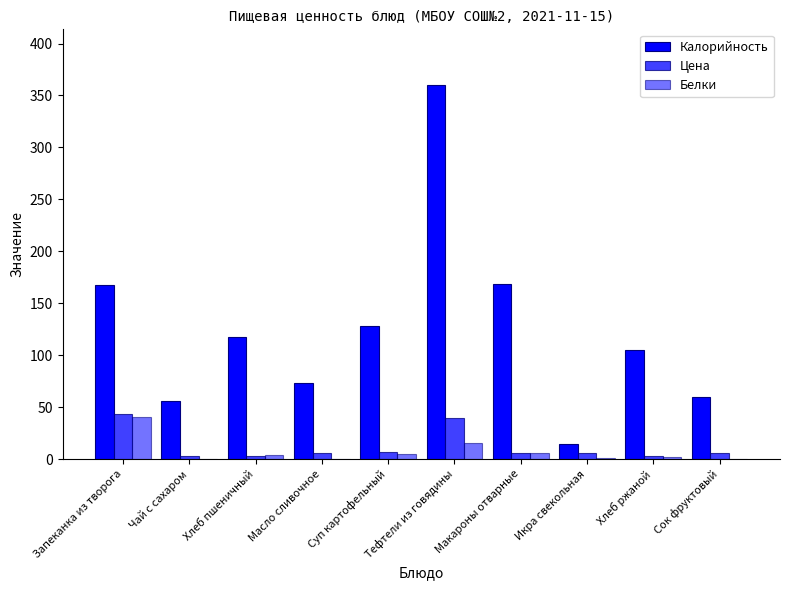

What is the total value across all series at Тефтели из говядины?

414.3